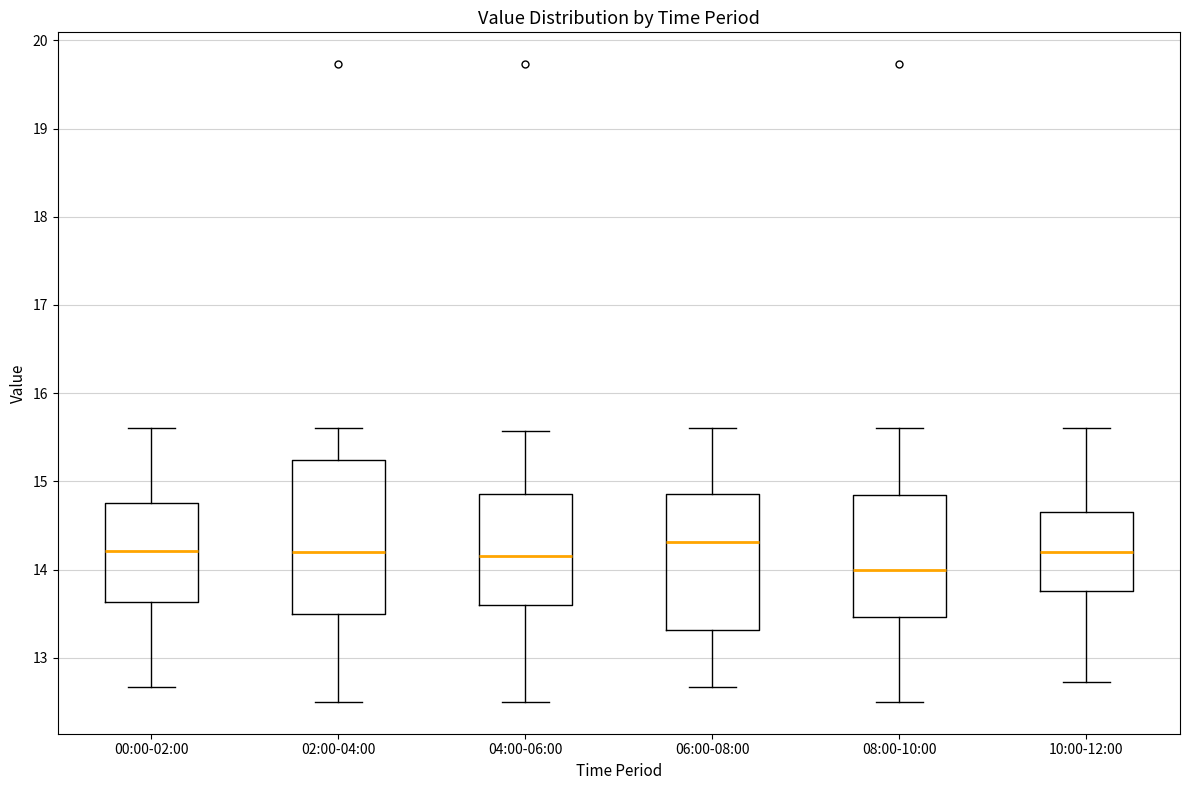

Comparing the boxes themselves (not the whiskers), which one is the tallest?

02:00-04:00